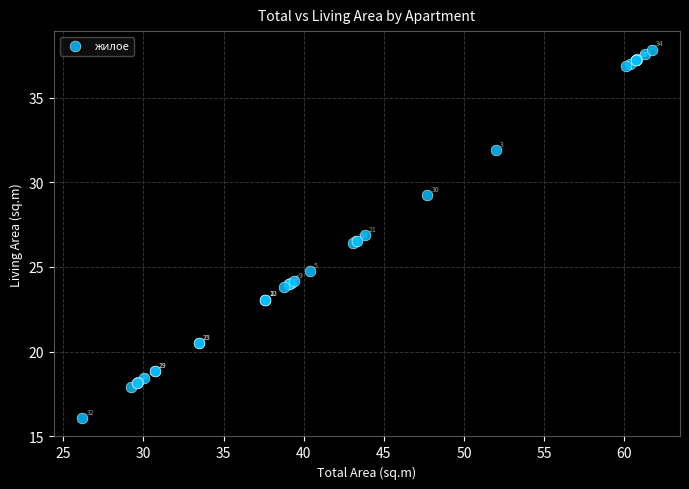

What Y value in the scatter plot is closest to 26?

26.4